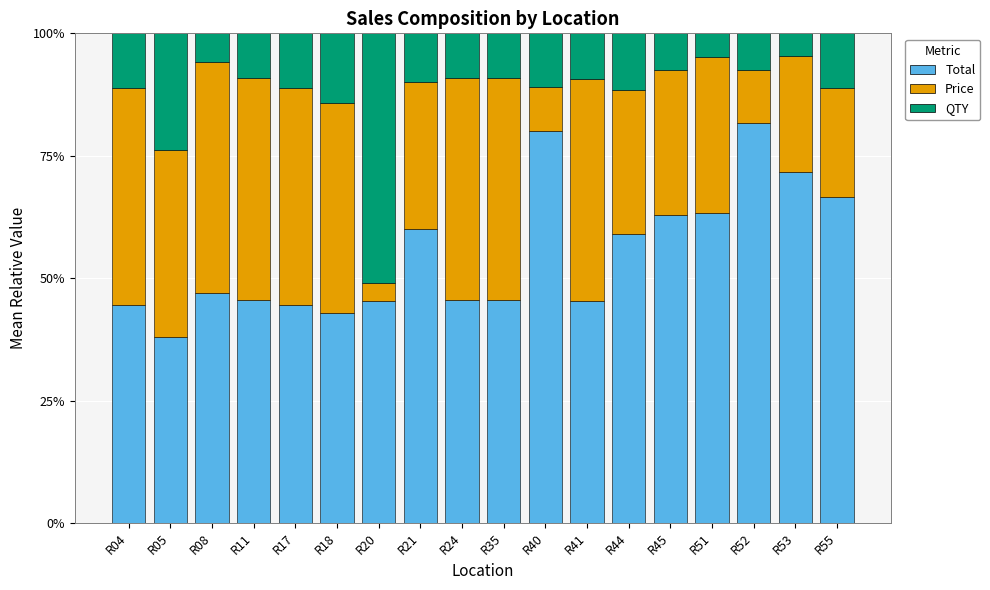

The Total series shows 46.6 at R52. True or false?

False